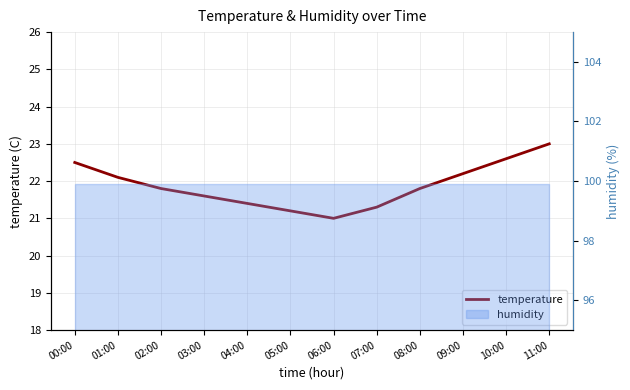

What position from the right is 04:00?

8